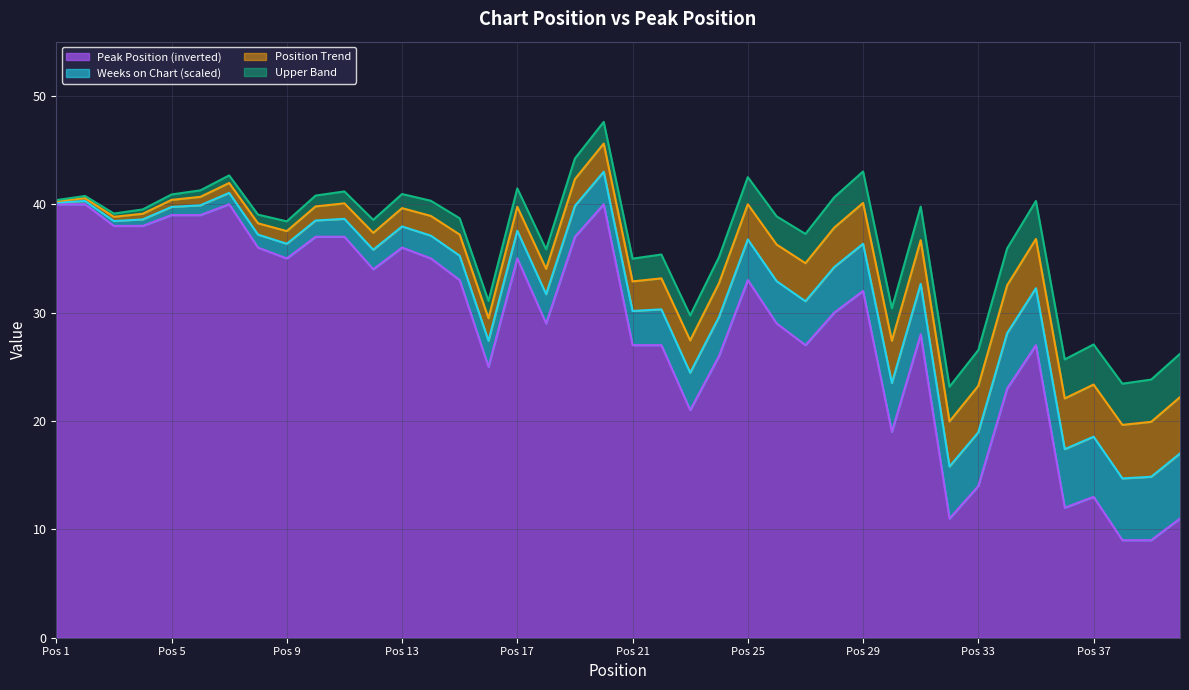

Where is the first local maximum?

7